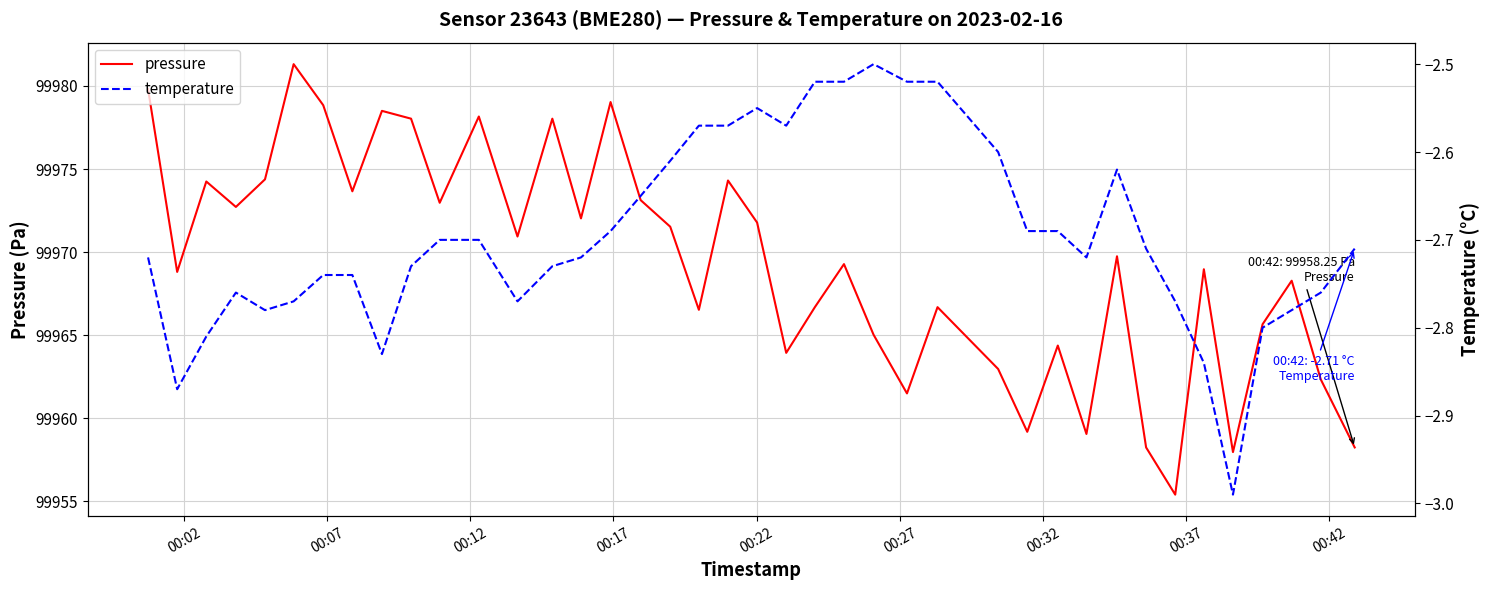

What is the minimum value for pressure?

99955.4